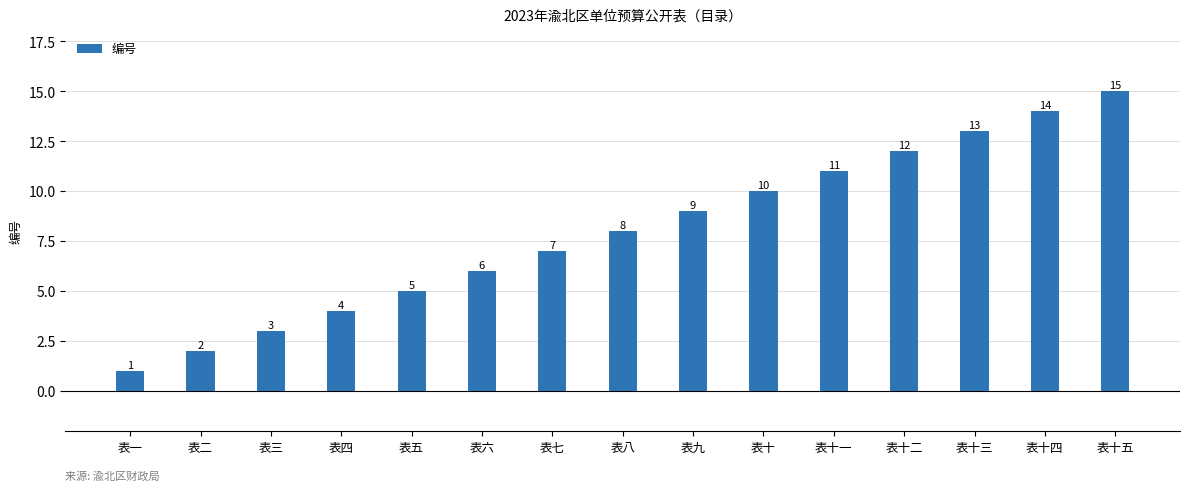

True or false: the data shows 13 at 表十三.

True